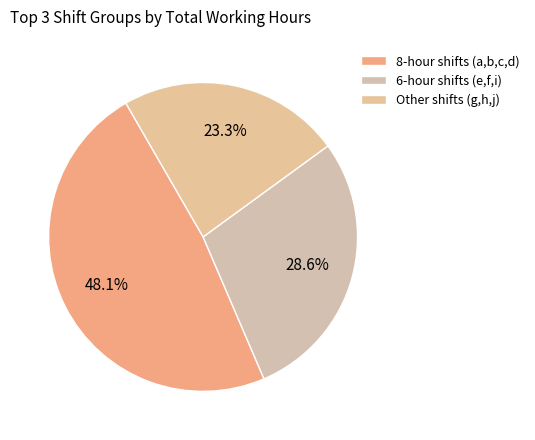

Rank the categories by value from lowest to highest.

Other shifts (g,h,j), 6-hour shifts (e,f,i), 8-hour shifts (a,b,c,d)